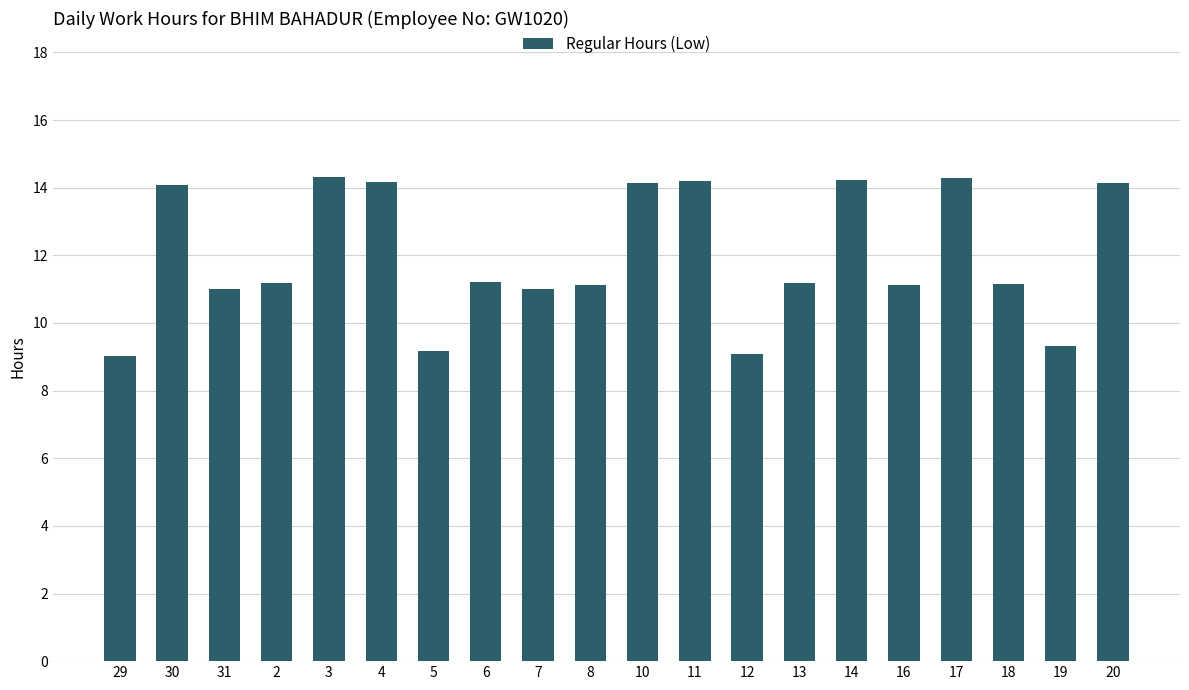

What is the change in value from 29 to 12?

+0.1